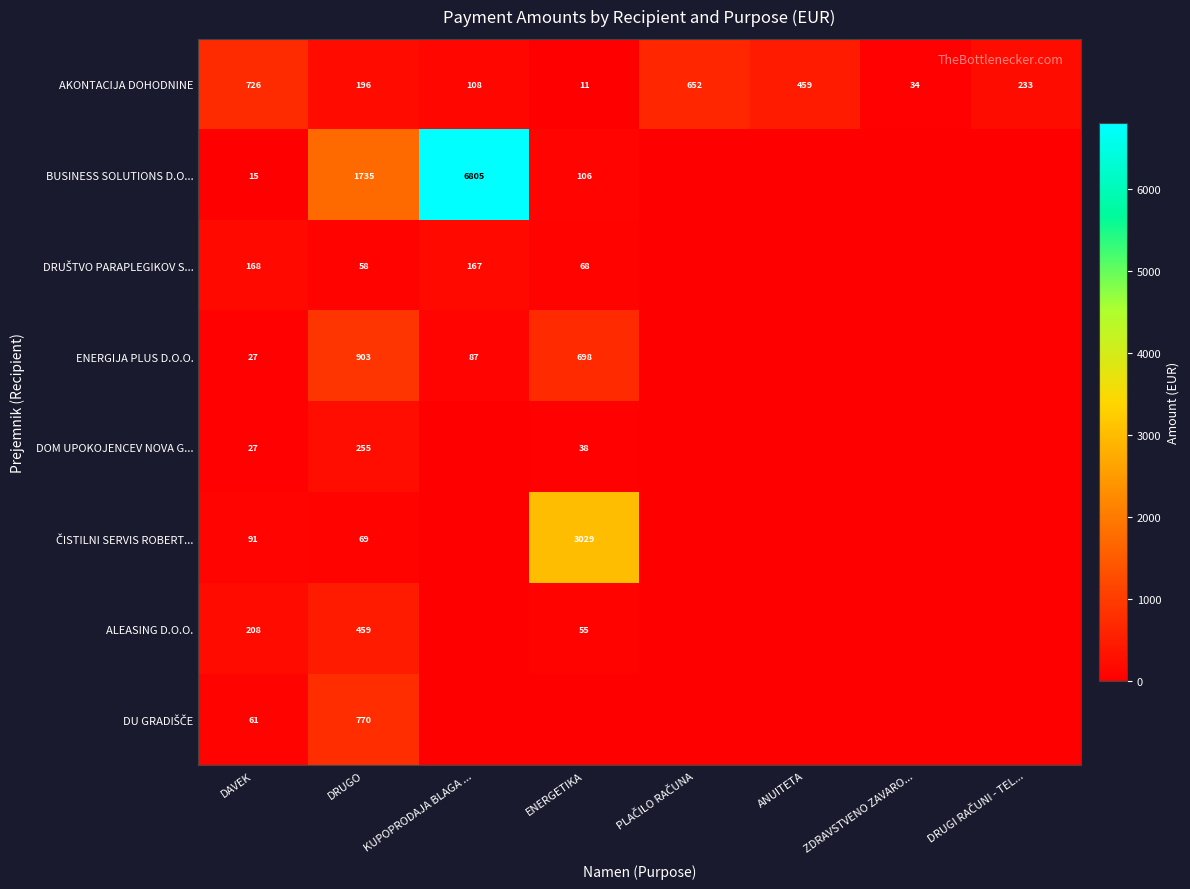

Count the number of categories in the chart.

8